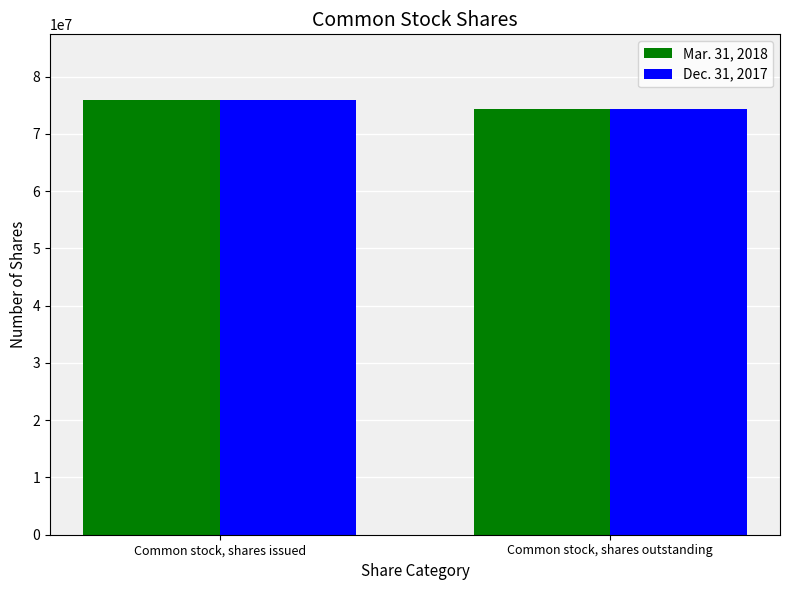

Reading right to left, transcribe all the data shown in this chart.

Mar. 31, 2018: Common stock, shares outstanding=74366824	Common stock, shares issued=75977269
Dec. 31, 2017: Common stock, shares outstanding=74366824	Common stock, shares issued=75977269